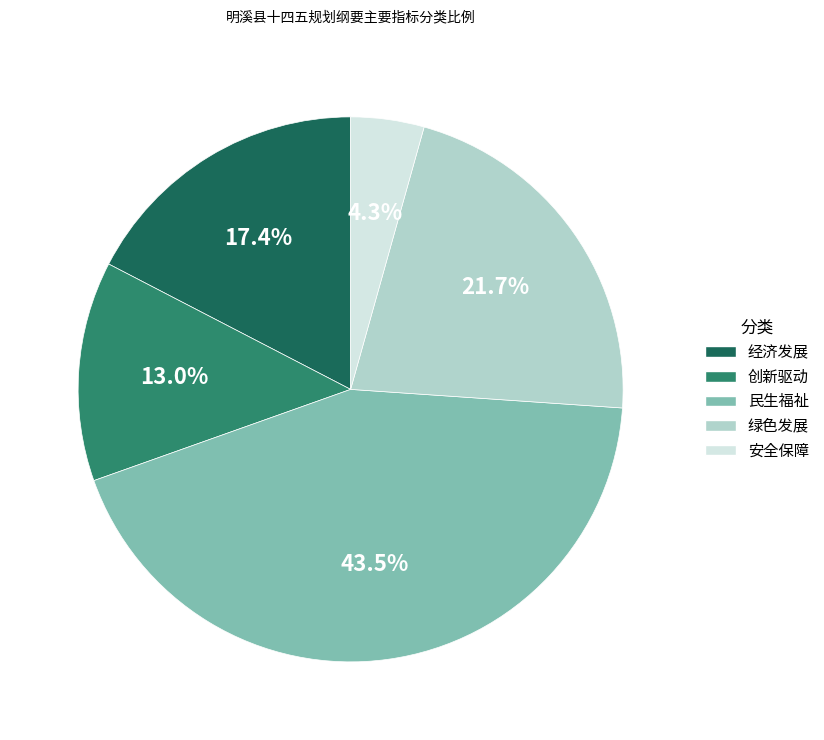

Rank the categories by value from lowest to highest.

安全保障, 创新驱动, 经济发展, 绿色发展, 民生福祉